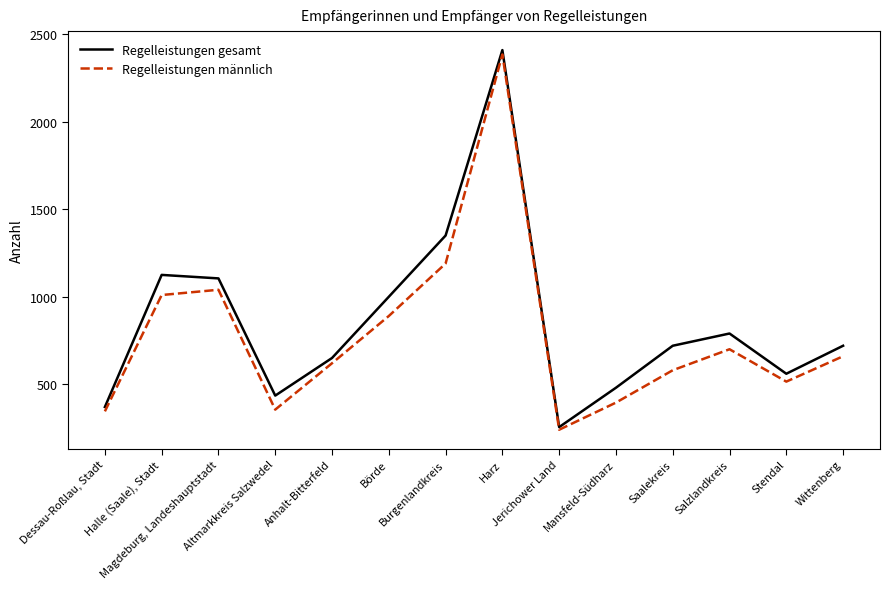

What is the maximum value shown in the chart?

2410